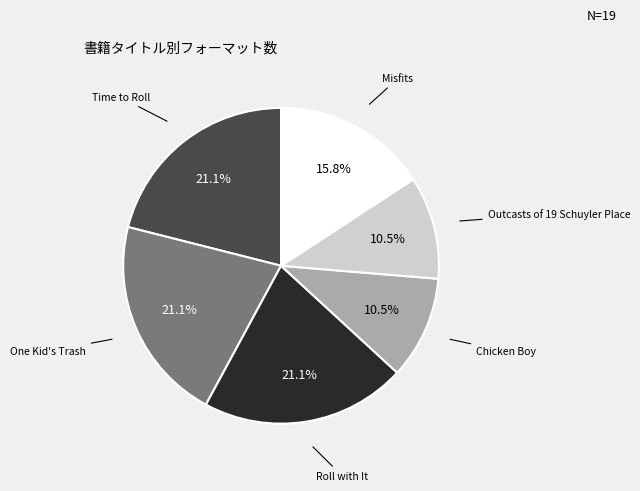

Combined, do One Kid's Trash and Chicken Boy account for over 50%?

No